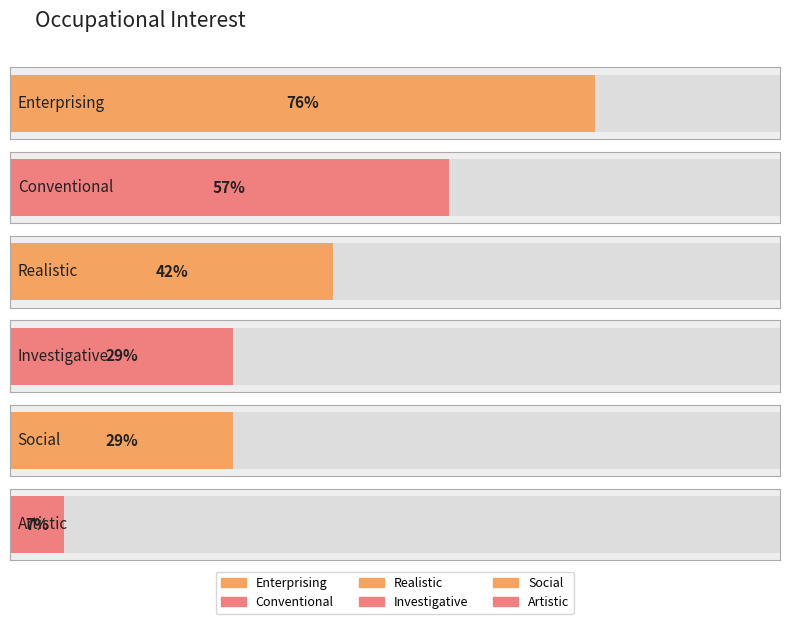

Reading left to right, transcribe all the data shown in this chart.

76	57	42	29	29	7